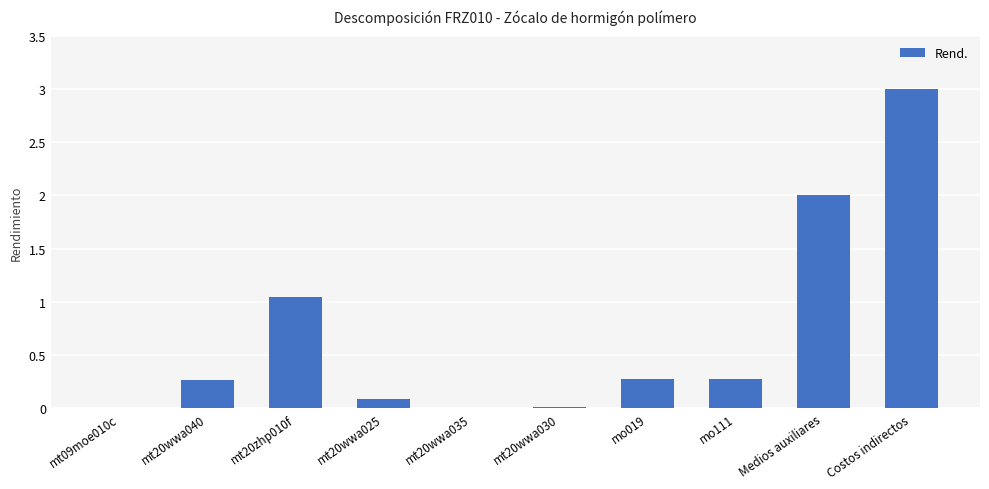

The chart shows a value of 1.2 at Costos indirectos. True or false?

False